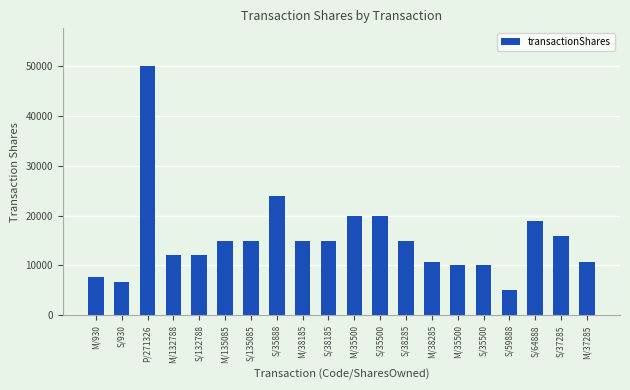

List the labels in order of value, smallest first.

S/59888, S/930, M/930, M/35500, S/35500, M/38285, M/37285, M/132788, S/132788, M/38185, M/135085, S/135085, S/38185, S/38285, S/37285, S/64888, M/35500, S/35500, S/35888, P/271326